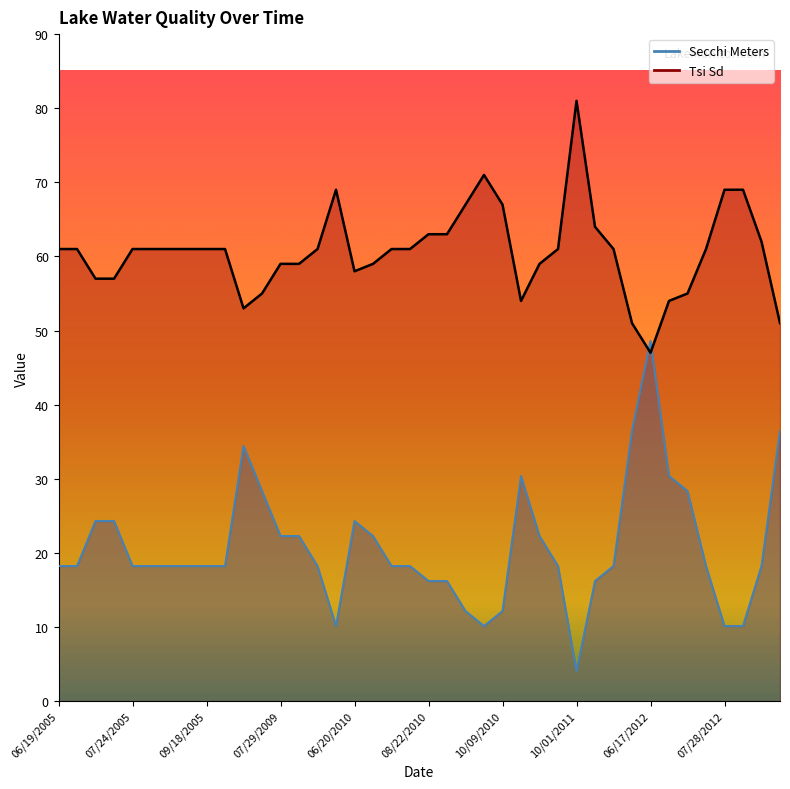

Count the number of categories in the chart.

40